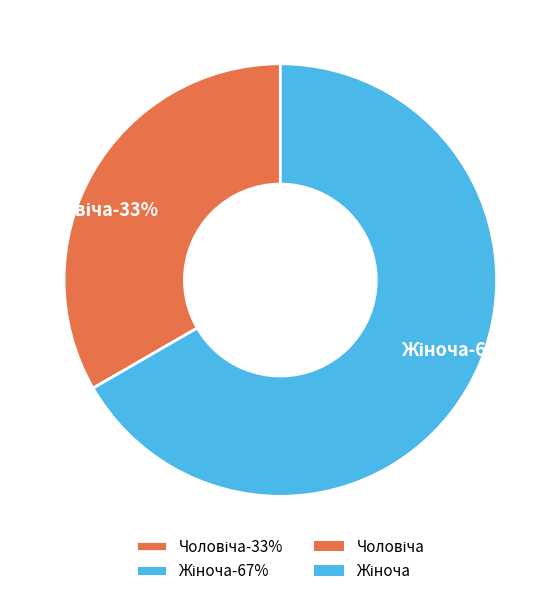

How many slices are in this pie chart?

2